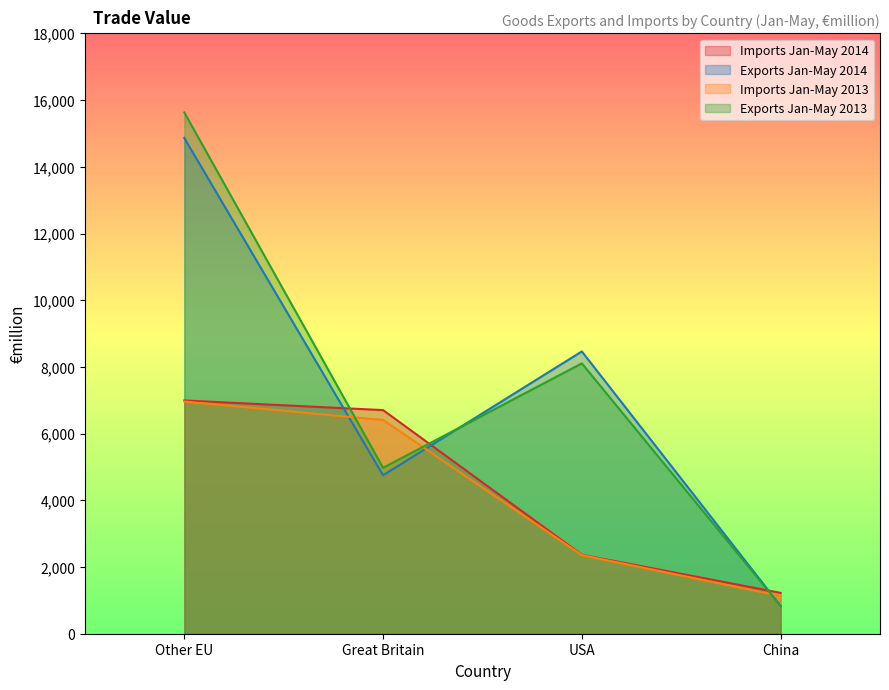

The value of Imports Jan-May 2013 at Great Britain is 3286. True or false?

False